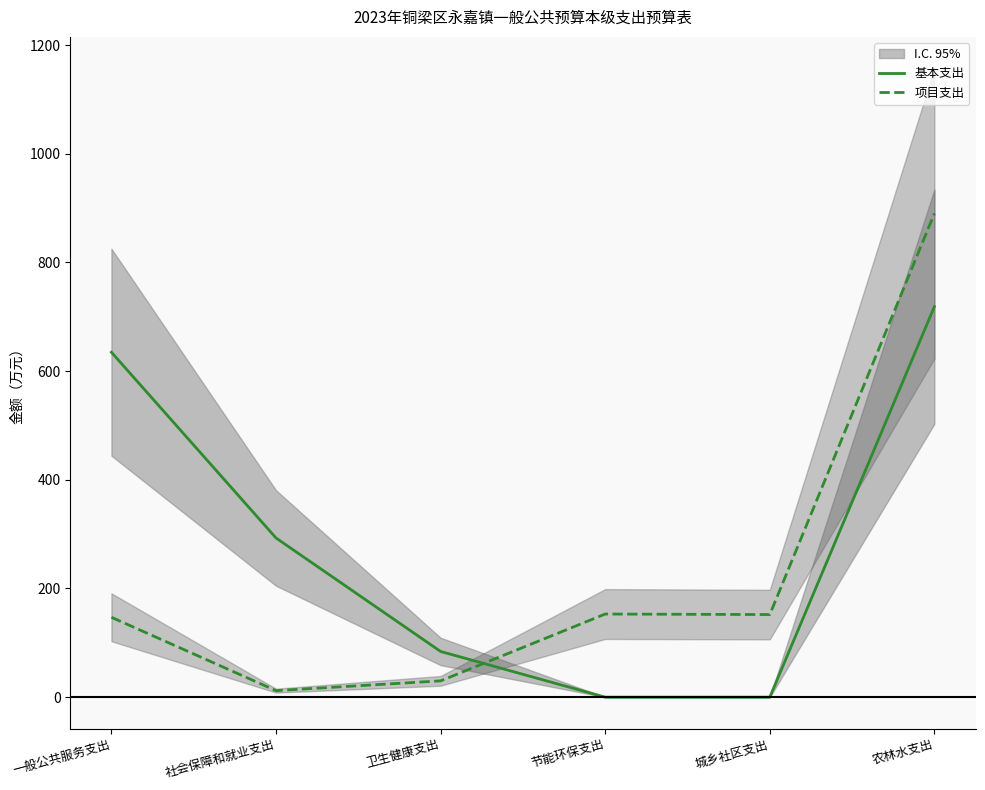

Rank the series by their maximum value, from lowest to highest.

基本支出, 项目支出